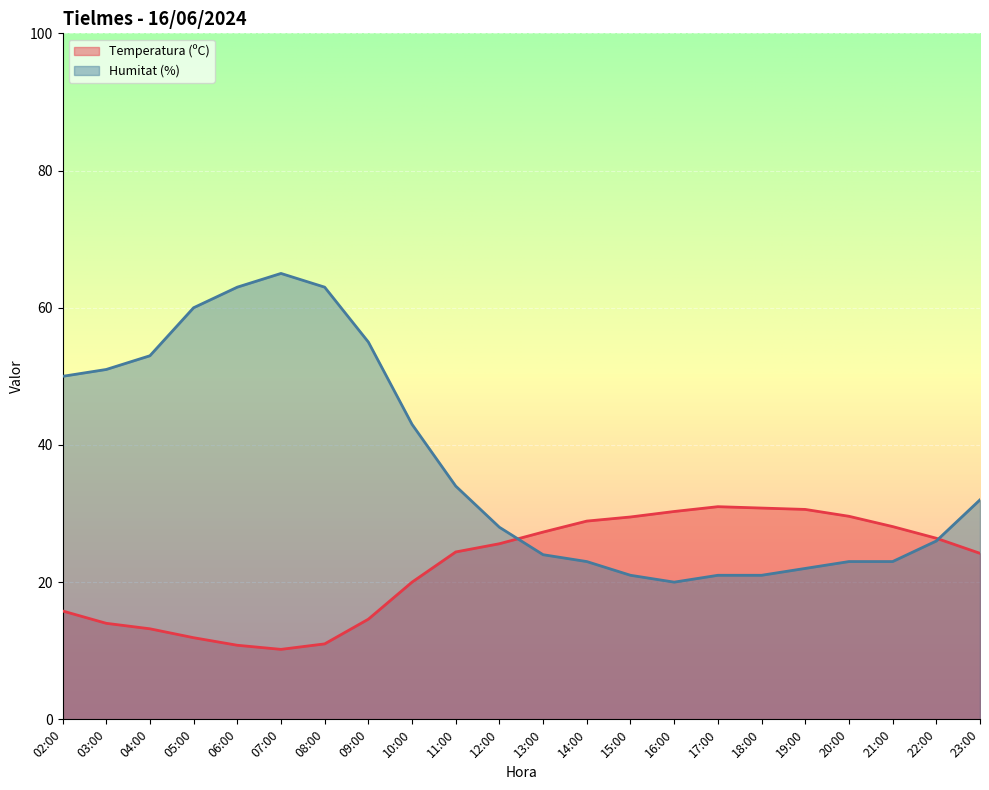

Reading right to left, extract all data points from this chart.

Temperatura (ºC): 23:00=24.2	22:00=26.4	21:00=28.1	20:00=29.6	19:00=30.6	18:00=30.8	17:00=31.0	16:00=30.3	15:00=29.5	14:00=28.9	13:00=27.3	12:00=25.6	11:00=24.4	10:00=20.0	09:00=14.6	08:00=11.0	07:00=10.2	06:00=10.8	05:00=11.9	04:00=13.2	03:00=14.0	02:00=15.8
Humitat (%): 23:00=32.0	22:00=26.0	21:00=23.0	20:00=23.0	19:00=22.0	18:00=21.0	17:00=21.0	16:00=20.0	15:00=21.0	14:00=23.0	13:00=24.0	12:00=28.0	11:00=34.0	10:00=43.0	09:00=55.0	08:00=63.0	07:00=65.0	06:00=63.0	05:00=60.0	04:00=53.0	03:00=51.0	02:00=50.0